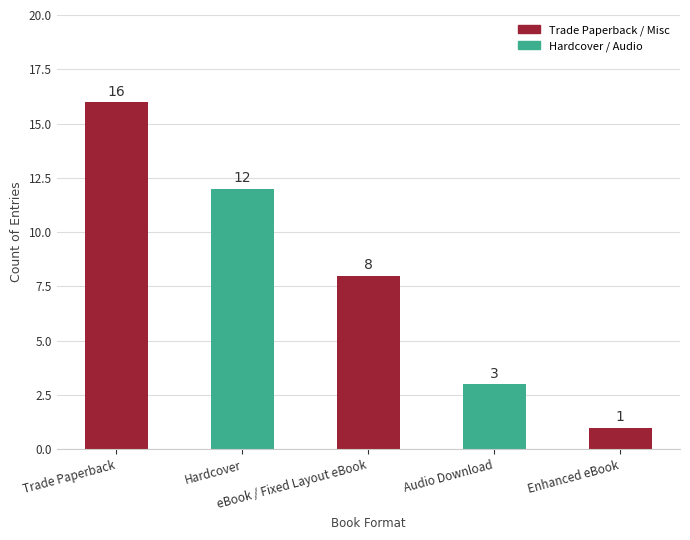

Does the chart contain stacked bars?

No